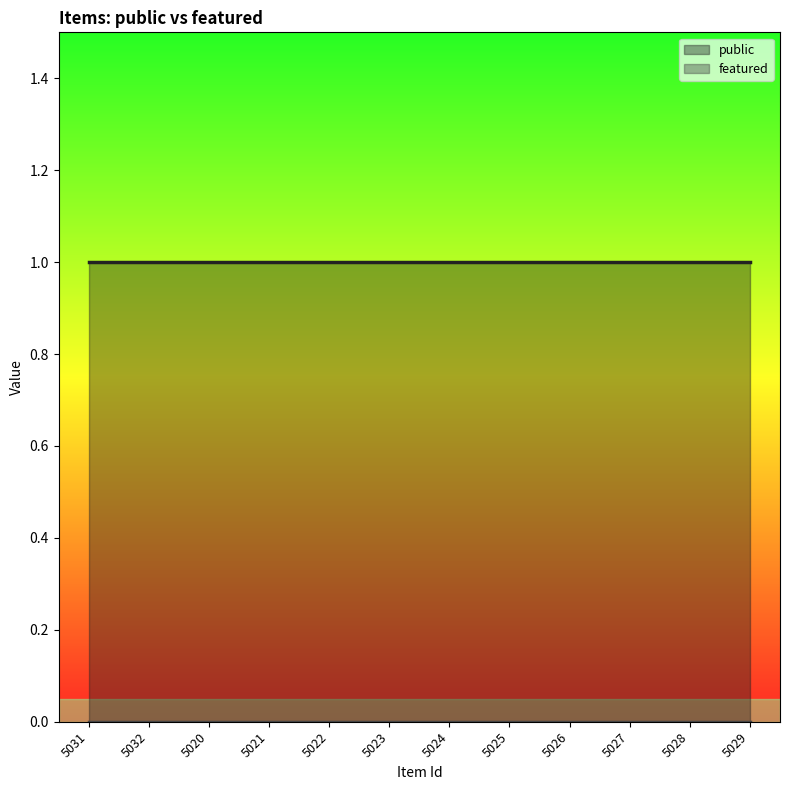

True or false: public and featured intersect in this chart.

False